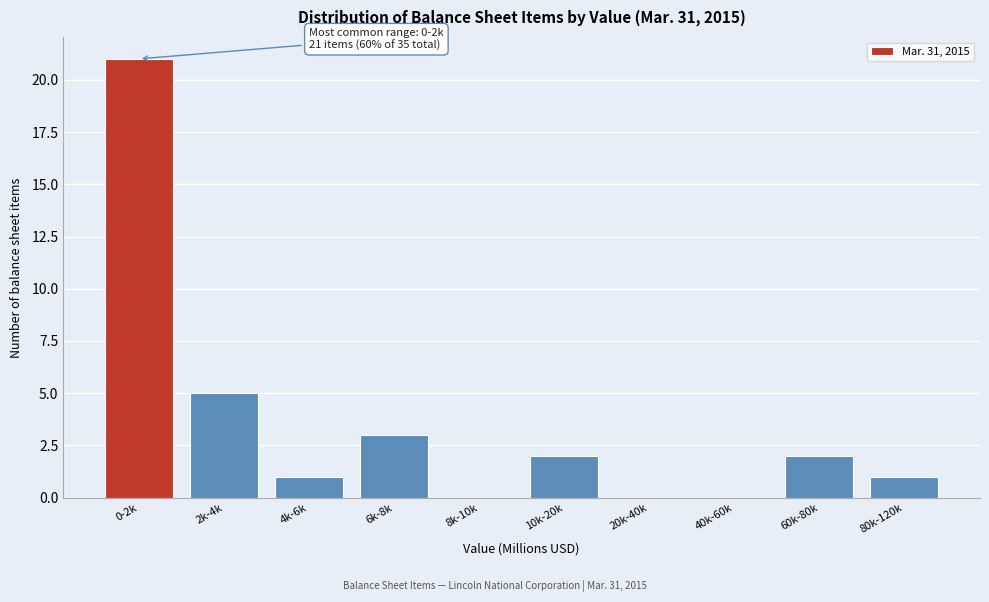

Reading right to left, list all the values displayed in this chart.

80k-120k=1	60k-80k=2	40k-60k=0	20k-40k=0	10k-20k=2	8k-10k=0	6k-8k=3	4k-6k=1	2k-4k=5	0-2k=21